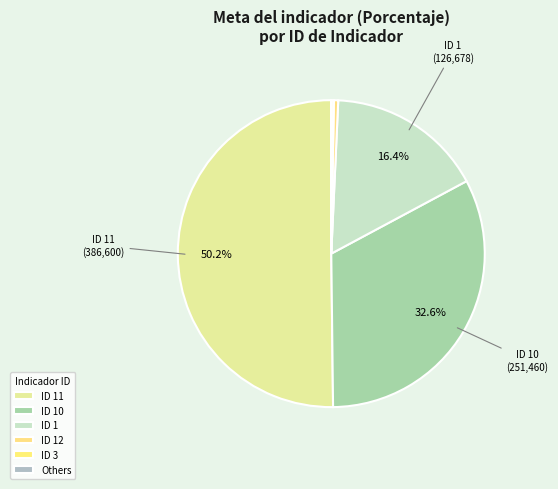

To the nearest percent, what is the difference between the largest and smallest slice percentages?

50%